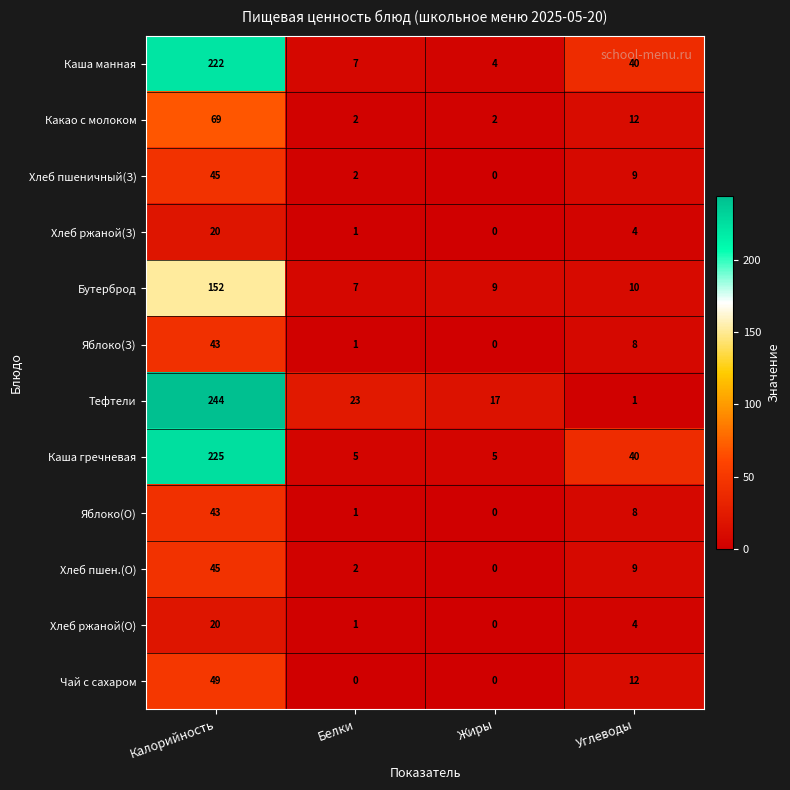

The value of Хлеб пшен.(О) at Жиры is -17. True or false?

False